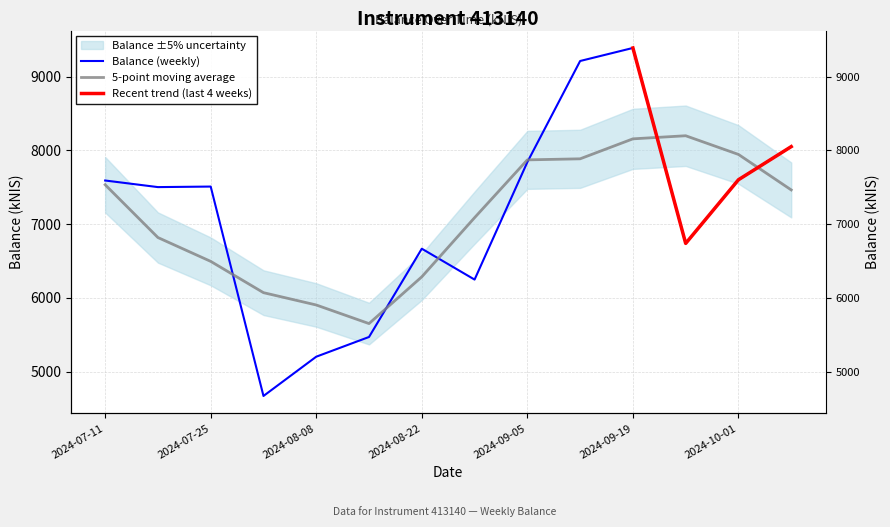

What is the label of the 7th point from the right?

2024-08-29